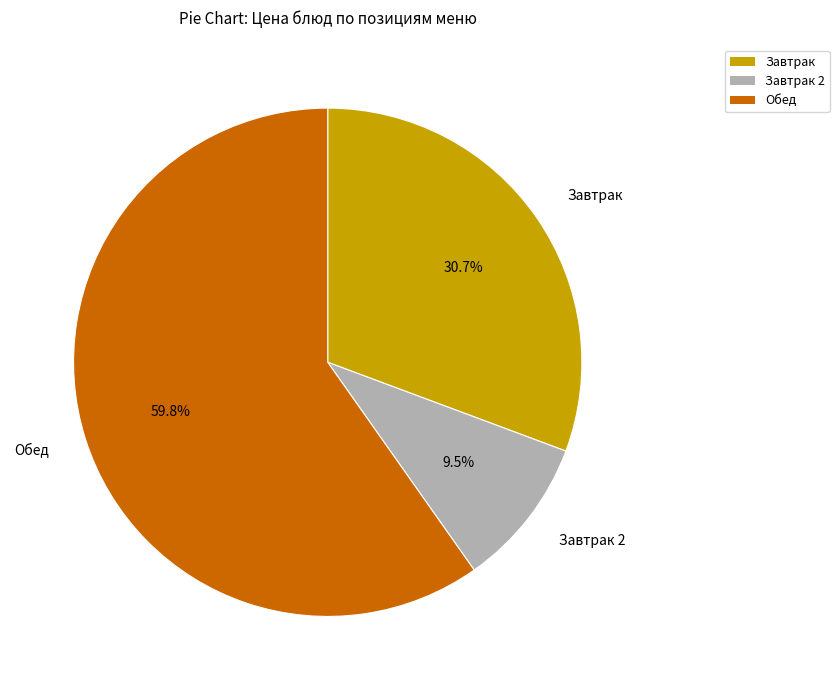

Is there a majority slice in this chart?

Yes